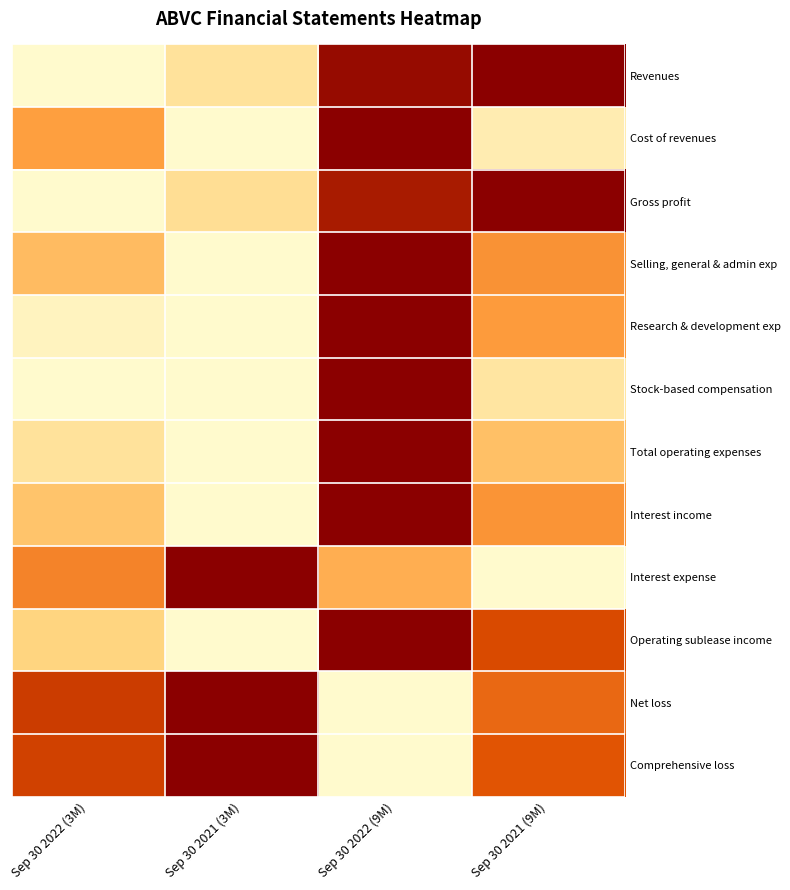

Reading left to right, transcribe all the data shown in this chart.

Revenues: Sep 30 2022 (3M)=0.0	Sep 30 2021 (3M)=0.2	Sep 30 2022 (9M)=1.0	Sep 30 2021 (9M)=1.0
Cost of revenues: Sep 30 2022 (3M)=0.5	Sep 30 2021 (3M)=0.0	Sep 30 2022 (9M)=1.0	Sep 30 2021 (9M)=0.1
Gross profit: Sep 30 2022 (3M)=0.0	Sep 30 2021 (3M)=0.2	Sep 30 2022 (9M)=0.9	Sep 30 2021 (9M)=1.0
Selling, general & admin exp: Sep 30 2022 (3M)=0.4	Sep 30 2021 (3M)=0.0	Sep 30 2022 (9M)=1.0	Sep 30 2021 (9M)=0.5
Research & development exp: Sep 30 2022 (3M)=0.0	Sep 30 2021 (3M)=0.0	Sep 30 2022 (9M)=1.0	Sep 30 2021 (9M)=0.5
Stock-based compensation: Sep 30 2022 (3M)=0.0	Sep 30 2021 (3M)=0.0	Sep 30 2022 (9M)=1.0	Sep 30 2021 (9M)=0.1
Total operating expenses: Sep 30 2022 (3M)=0.2	Sep 30 2021 (3M)=0.0	Sep 30 2022 (9M)=1.0	Sep 30 2021 (9M)=0.3
Interest income: Sep 30 2022 (3M)=0.3	Sep 30 2021 (3M)=0.0	Sep 30 2022 (9M)=1.0	Sep 30 2021 (9M)=0.5
Interest expense: Sep 30 2022 (3M)=0.6	Sep 30 2021 (3M)=1.0	Sep 30 2022 (9M)=0.4	Sep 30 2021 (9M)=0.0
Operating sublease income: Sep 30 2022 (3M)=0.2	Sep 30 2021 (3M)=0.0	Sep 30 2022 (9M)=1.0	Sep 30 2021 (9M)=0.8
Net loss: Sep 30 2022 (3M)=0.8	Sep 30 2021 (3M)=1.0	Sep 30 2022 (9M)=0.0	Sep 30 2021 (9M)=0.7
Comprehensive loss: Sep 30 2022 (3M)=0.8	Sep 30 2021 (3M)=1.0	Sep 30 2022 (9M)=0.0	Sep 30 2021 (9M)=0.7